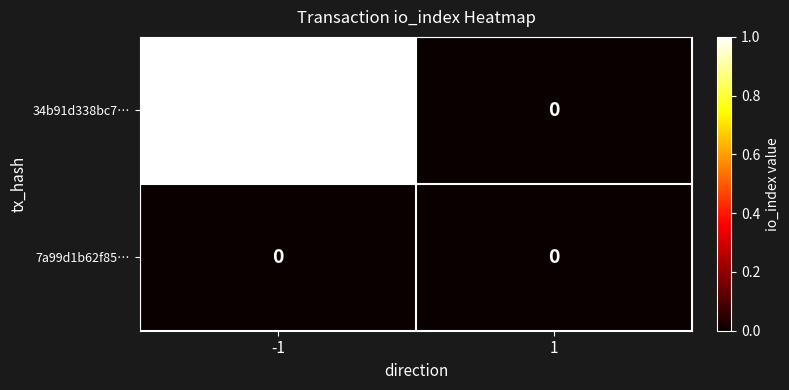

Reading left to right, extract all data points from this chart.

34b91d338bc7…: -1=1	1=0
7a99d1b62f85…: -1=0	1=0